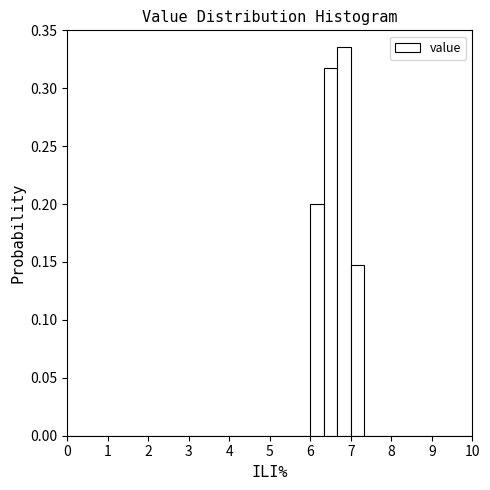

Read against the x-axis, roughly where is the centre of the tallest bar?

6.8